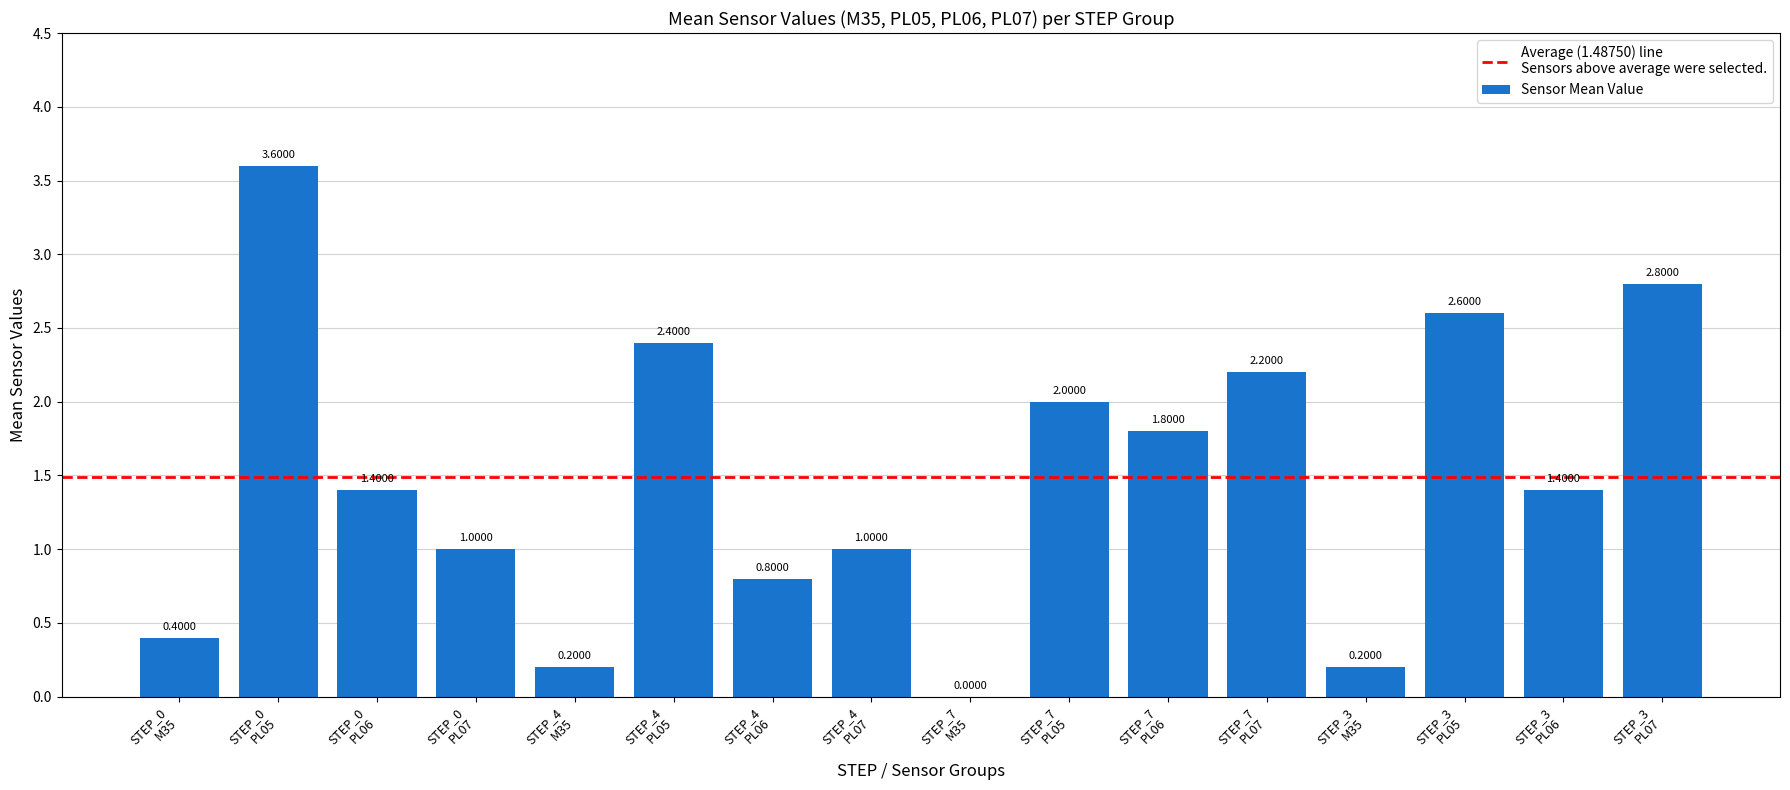

What is the label of the 3rd bar from the left?

STEP_0_PL06